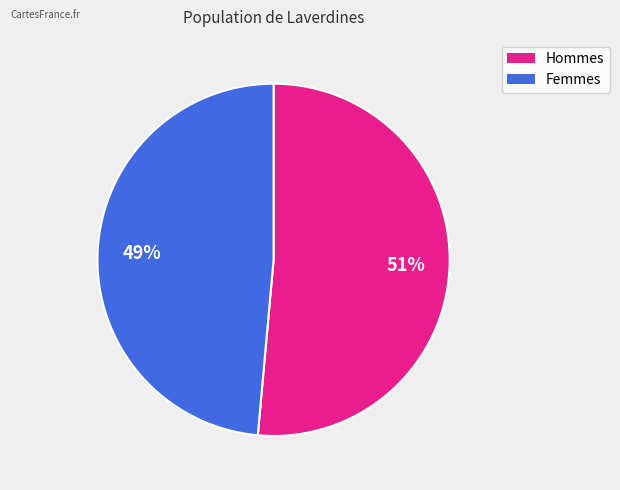

To the nearest percent, what is the average slice percentage?

50%